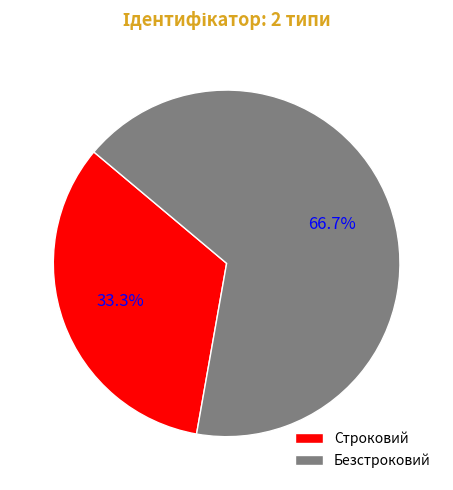

To the nearest percent, what is the average slice percentage?

50%